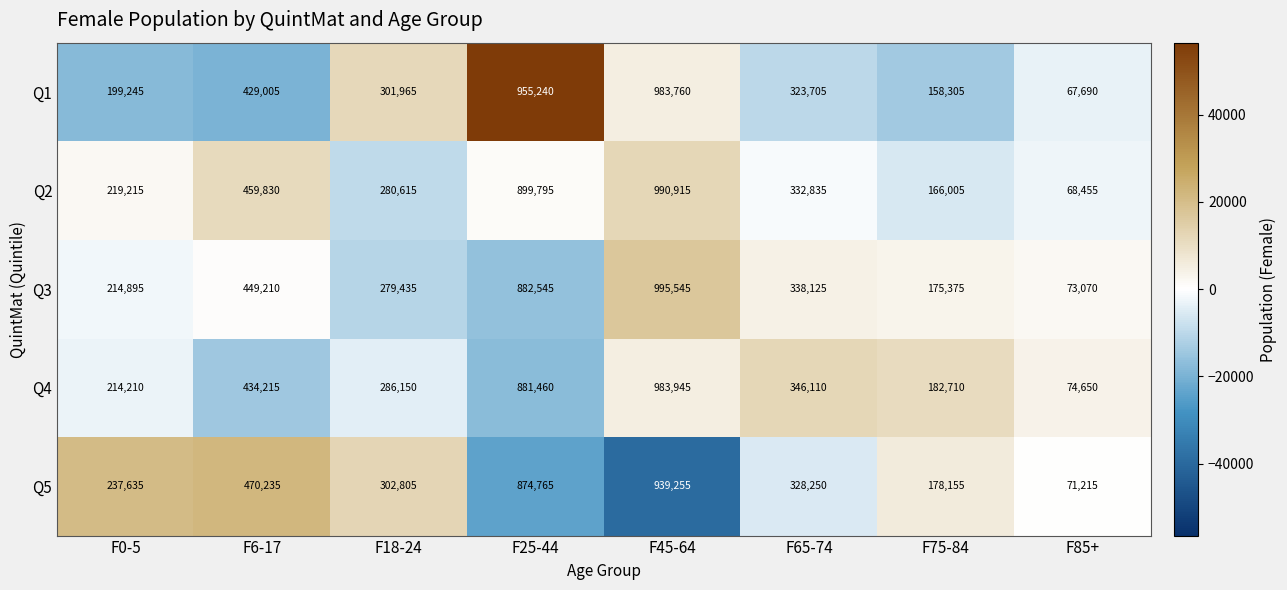

Which series has the largest range (max minus min)?

Q3